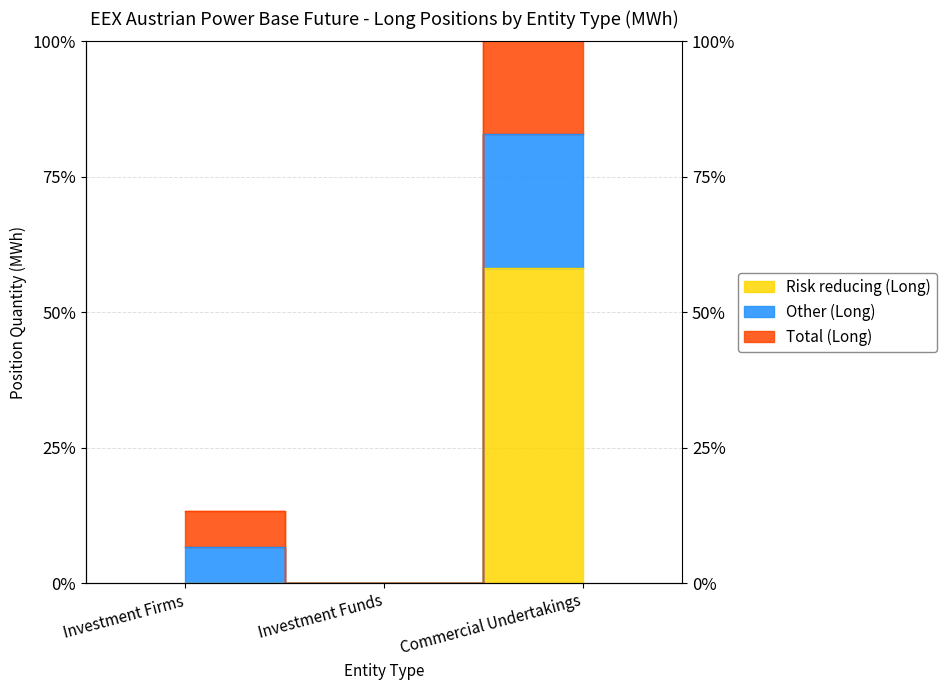

Is it true that Other (Long) equals 662212 at Investment Firms?

True